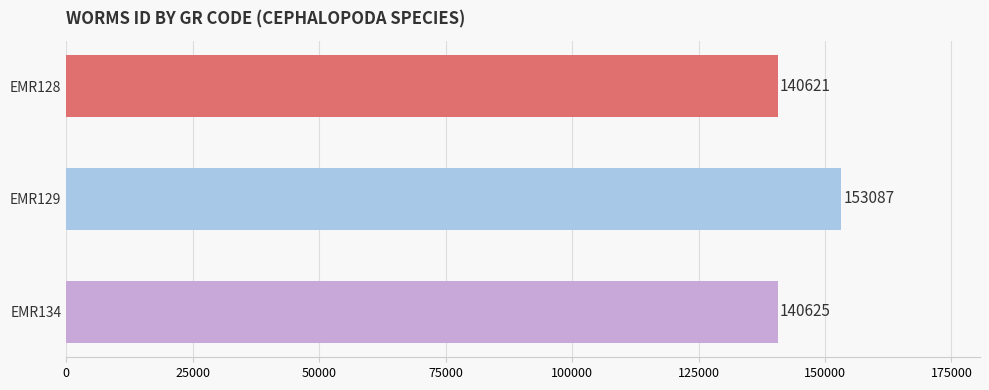

Where is the data nearest to the value 146854?

EMR134